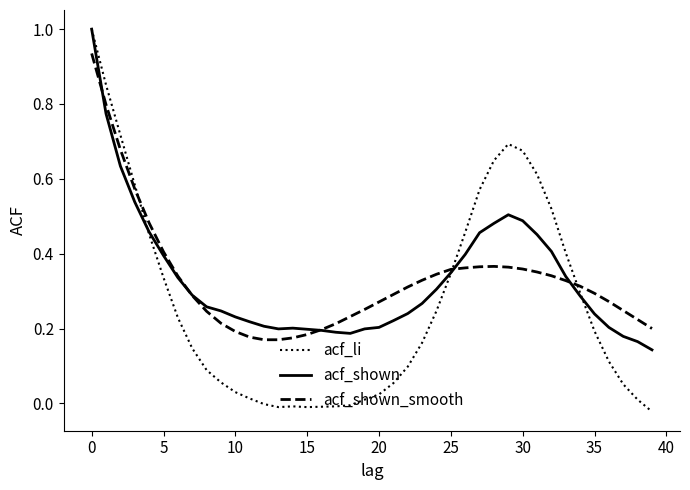

Which series has the largest range (max minus min)?

acf_li